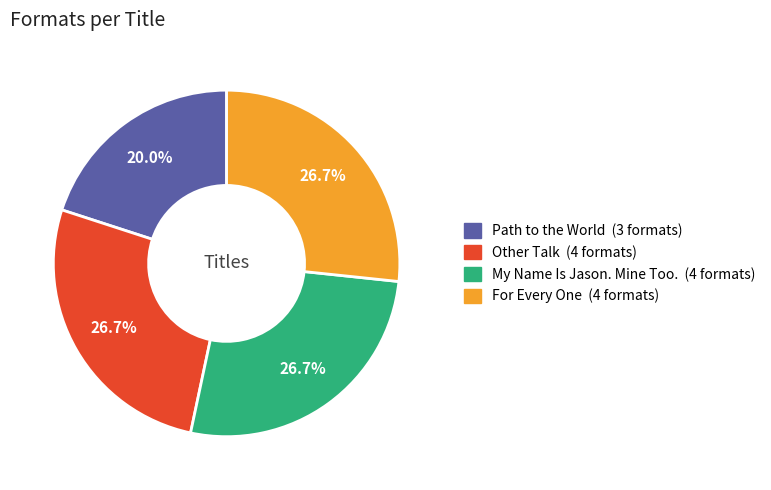

Does Other Talk account for over 50% of the chart?

No